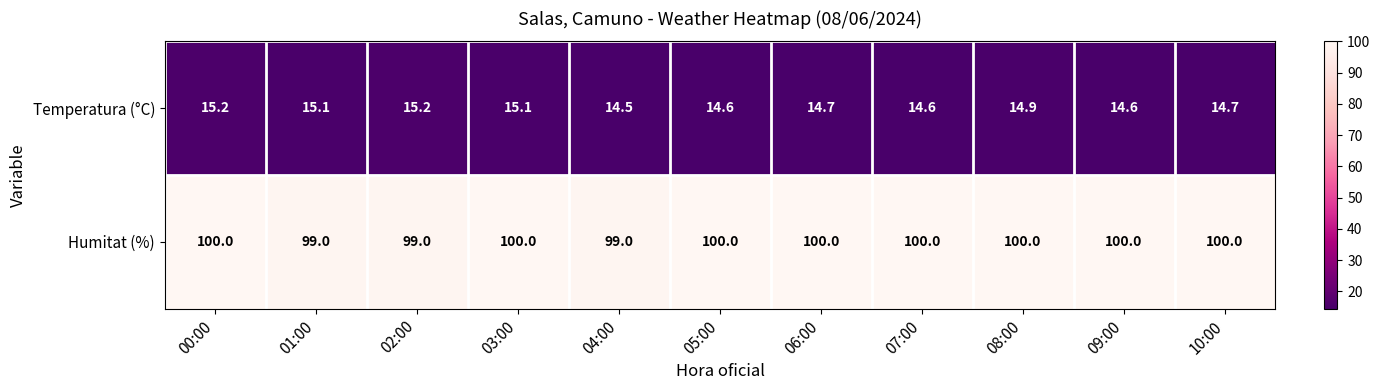

Rank the series by their maximum value, from highest to lowest.

Humitat (%), Temperatura (°C)